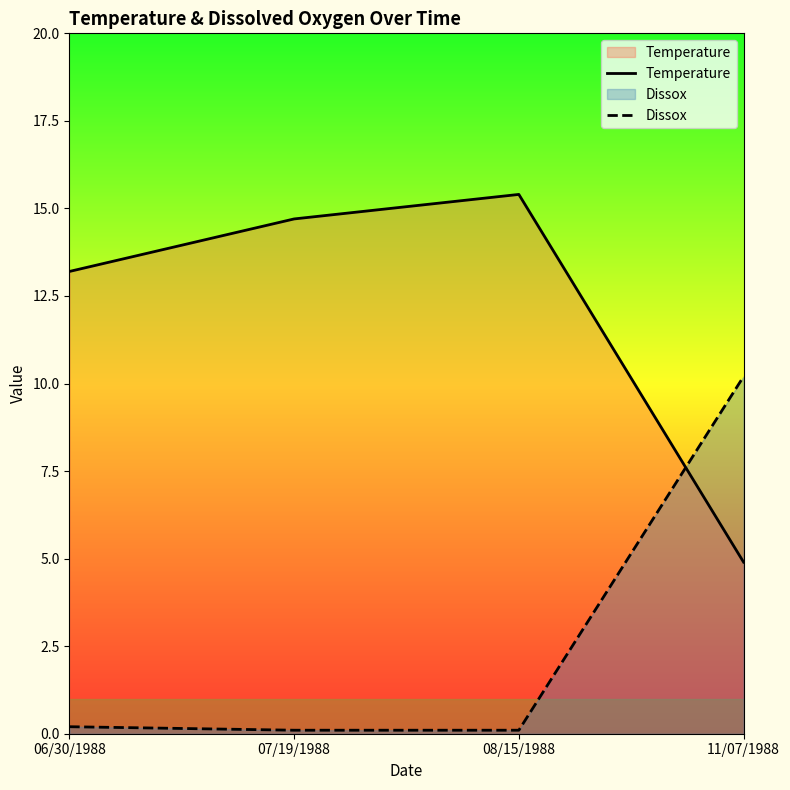

Where do Dissox and Temperature first cross each other?

08/15/1988 and 11/07/1988